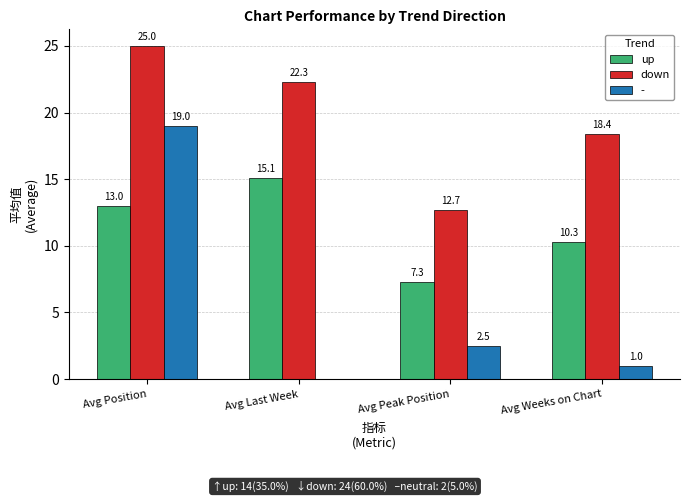

What is the greatest value displayed?

25.0